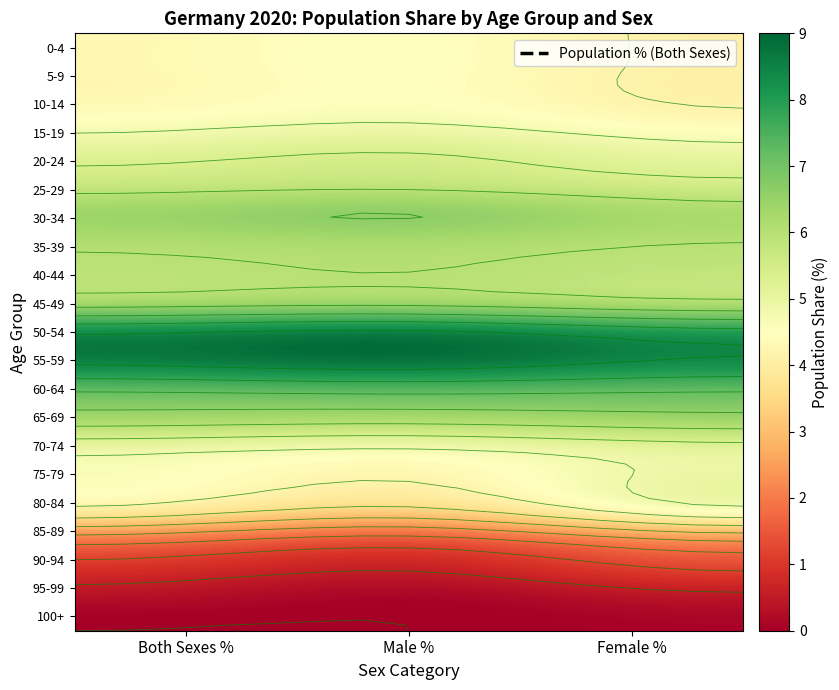

The value of 35-39 at 0 is 9.0. True or false?

False